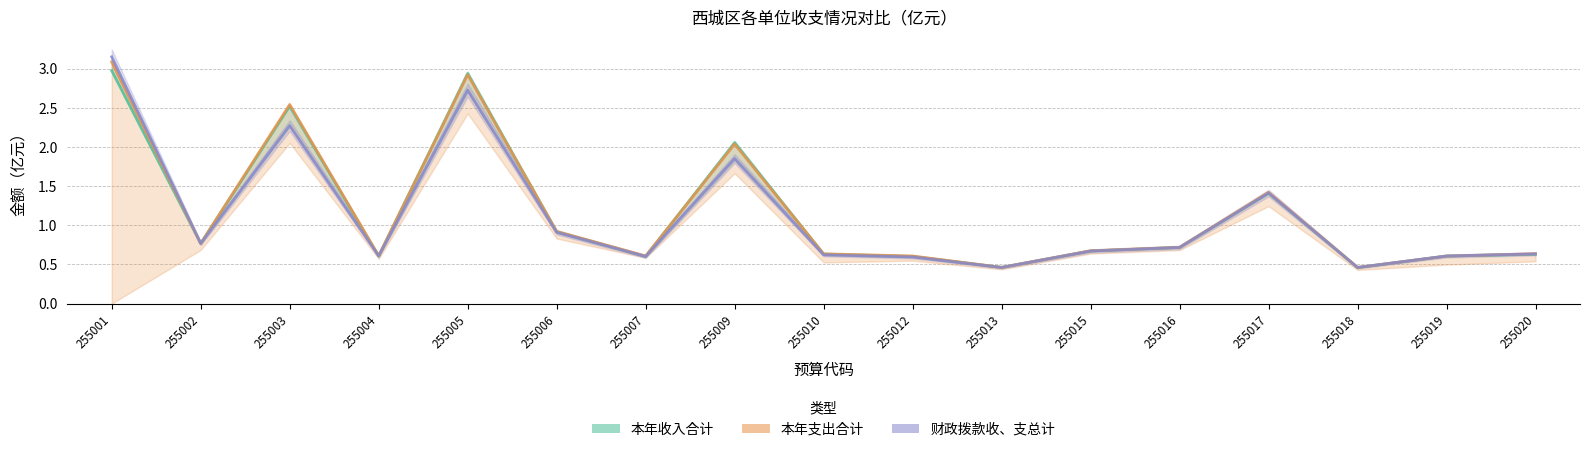

The 财政拨款收、支总计 series shows 1.1 at 255004. True or false?

False